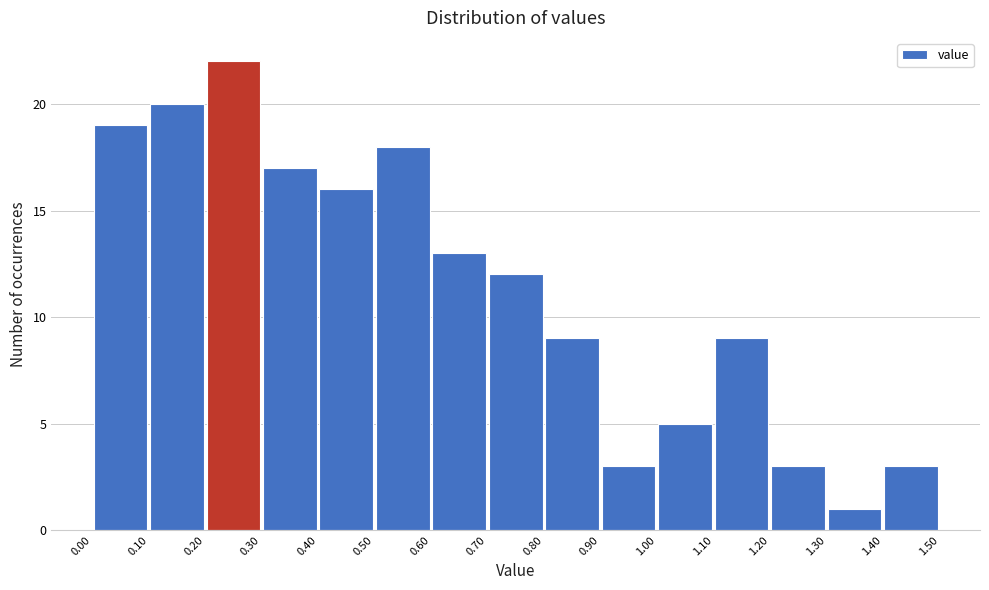

Reading left to right, transcribe this chart: for each bar, give the range it covers on the x-axis and its height. The values are not printed on the chart, so give them approximately, as read against the axis.

0.00 to 0.10: 19
0.10 to 0.20: 20
0.20 to 0.30: 22
0.30 to 0.40: 17
0.40 to 0.50: 16
0.50 to 0.60: 18
0.60 to 0.70: 13
0.70 to 0.80: 12
0.80 to 0.90: 9
0.90 to 1.00: 3
1.00 to 1.10: 5
1.10 to 1.20: 9
1.20 to 1.30: 3
1.30 to 1.40: 1
1.40 to 1.50: 3